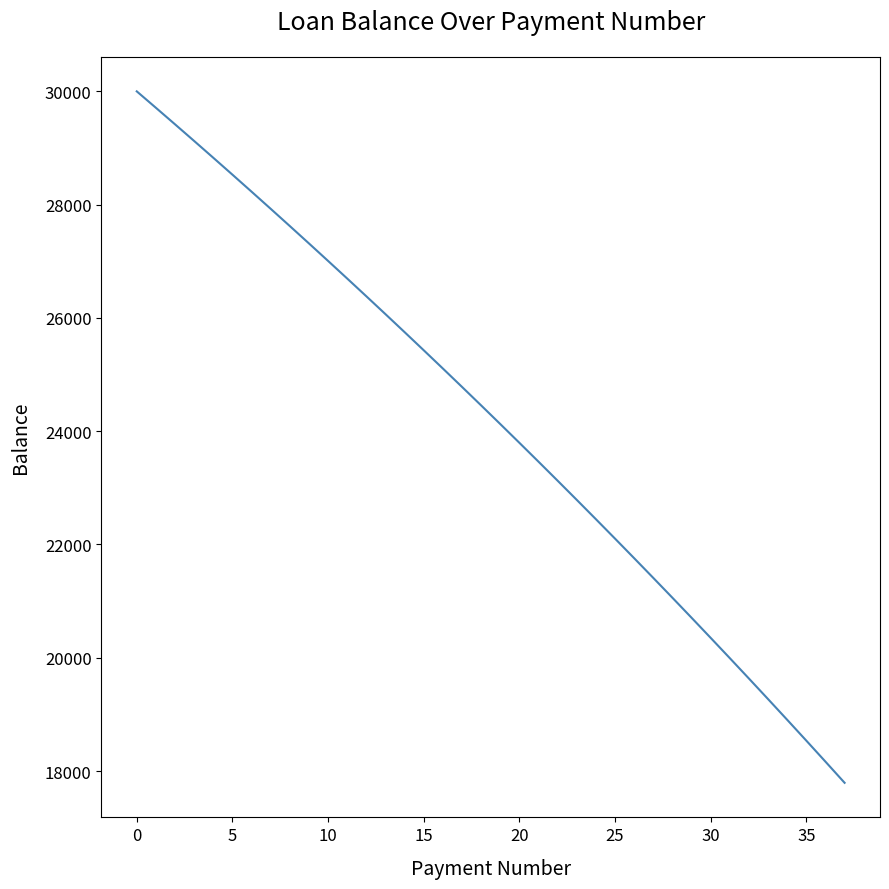

What is the maximum value shown in the chart?

30000.0